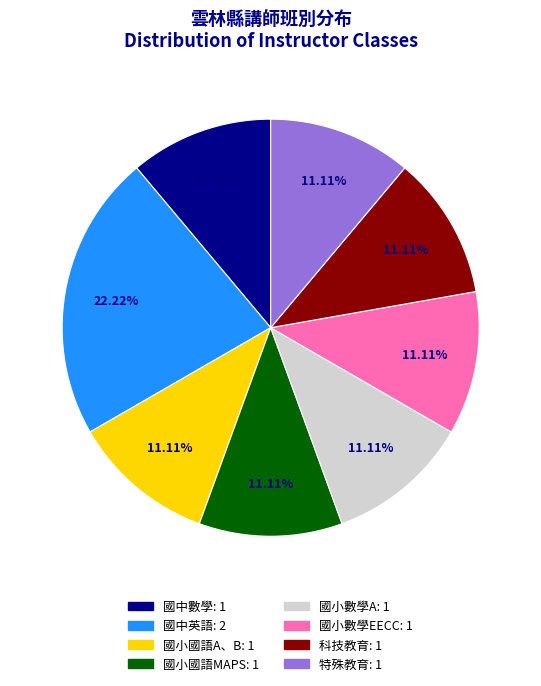

What is the ratio of the value at 特殊教育 to the value at 國小數學A?

1.0